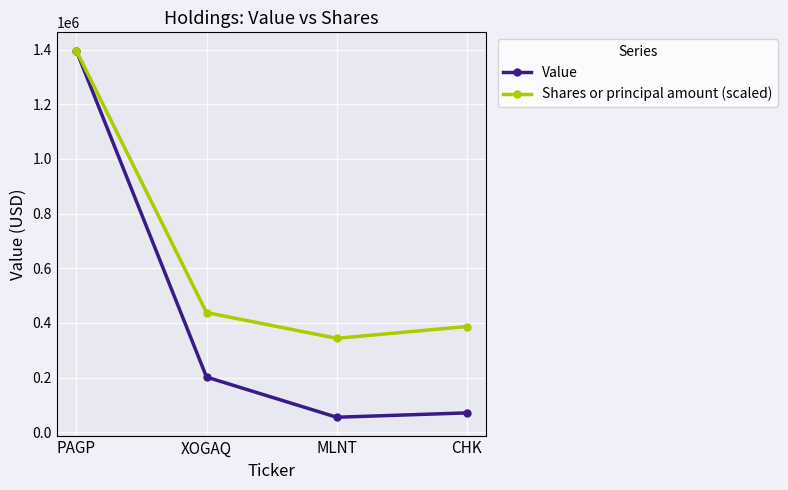

What is the average value of the Shares or principal amount (scaled) series?

641139.7